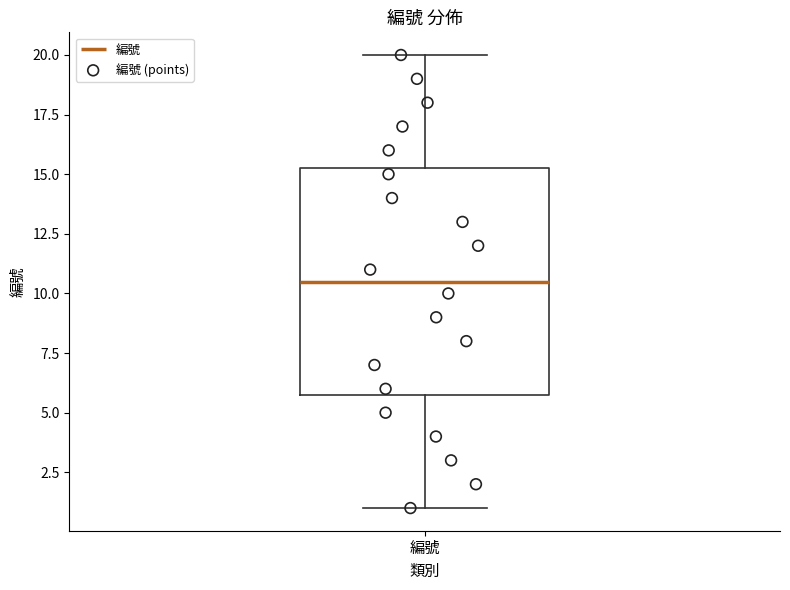

Read this box plot against the y-axis: the position of the median line, the range covered by the box, and the ends of both whiskers. The values are not printed on the chart, so give them approximately, as read against the axis.

median 10.5, box 6.0 to 15.5, whiskers 1.0 to 20.0